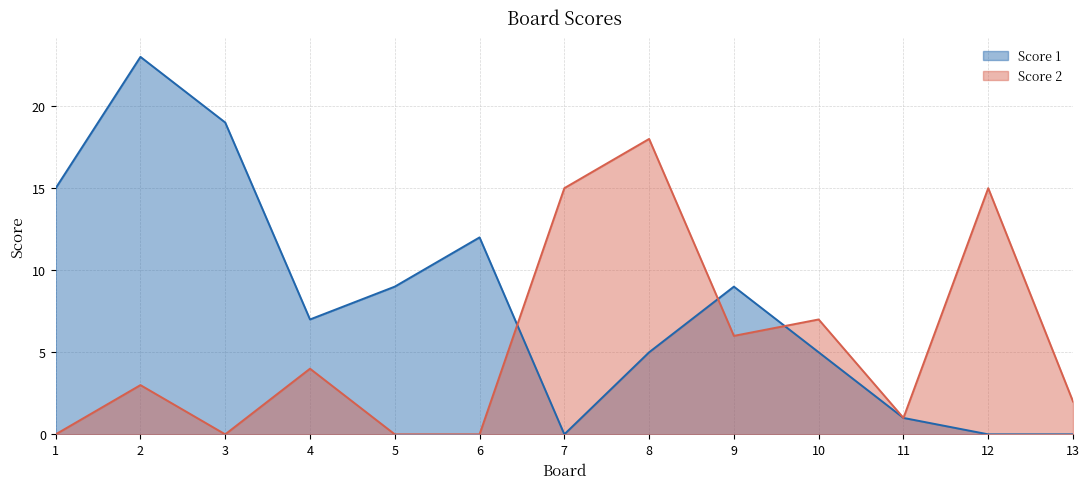

Which has a higher value, 11 or 12?

11